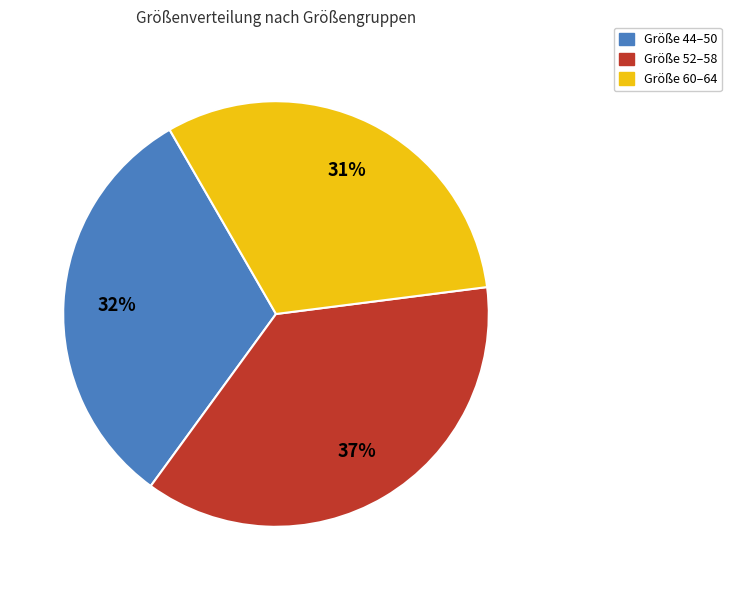

To the nearest percent, what is the difference between the largest and smallest slice percentages?

6%